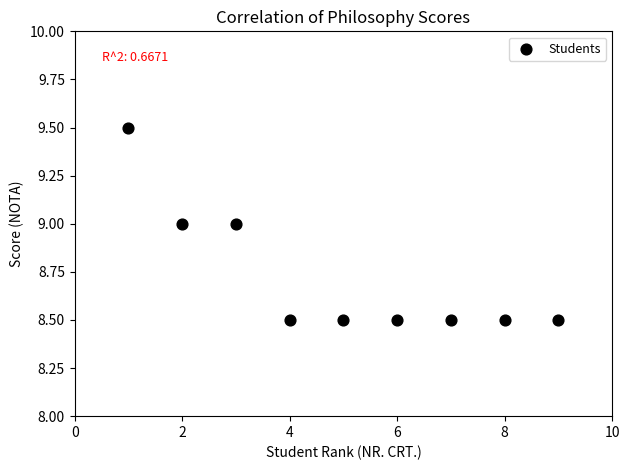

What is the average X value?

5.0